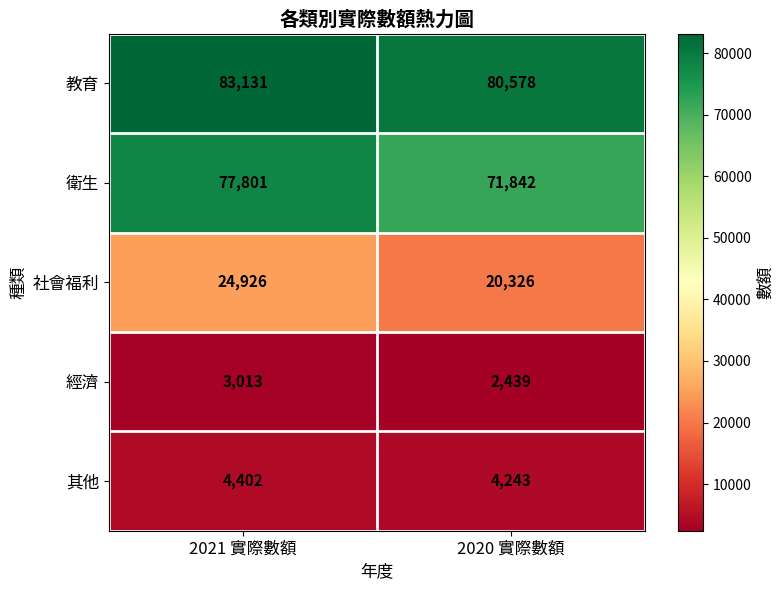

What is the difference between the maximum and minimum values in the 經濟 series?

574